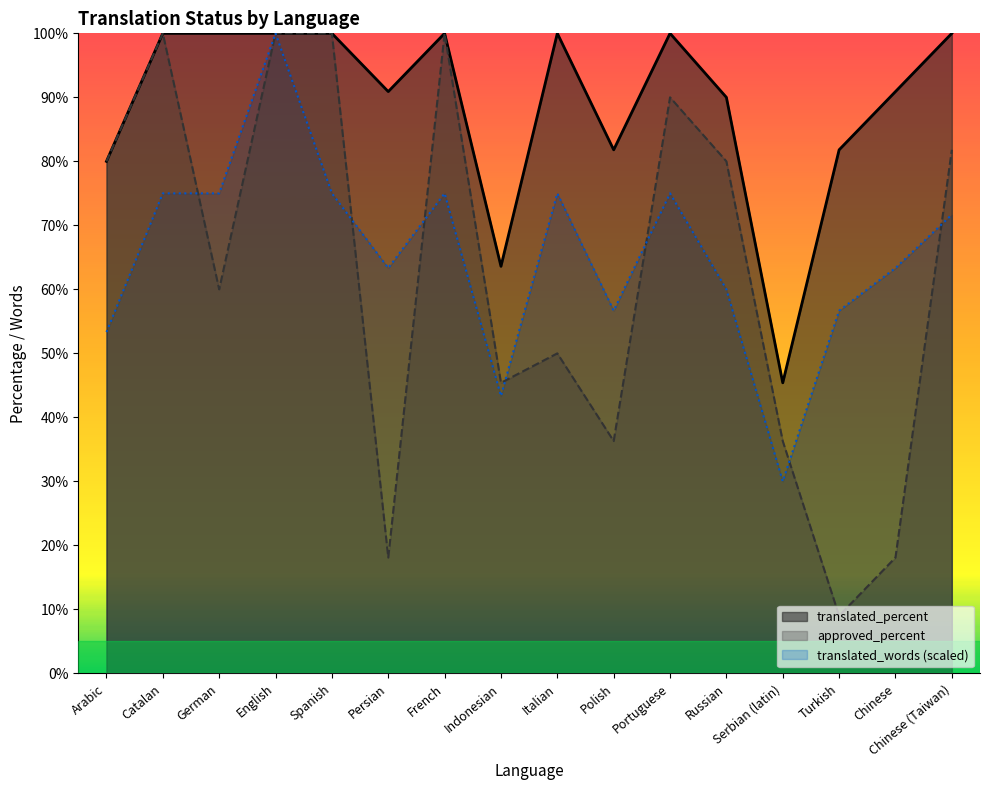

What is the total value across all series at Chinese (Taiwan)?

253.5